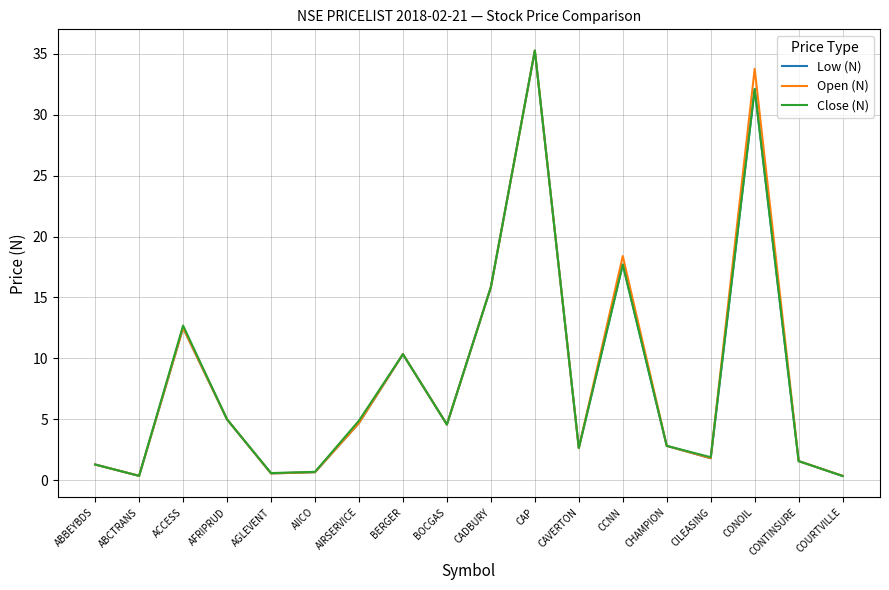

Which category has the highest value across all series?

CAP